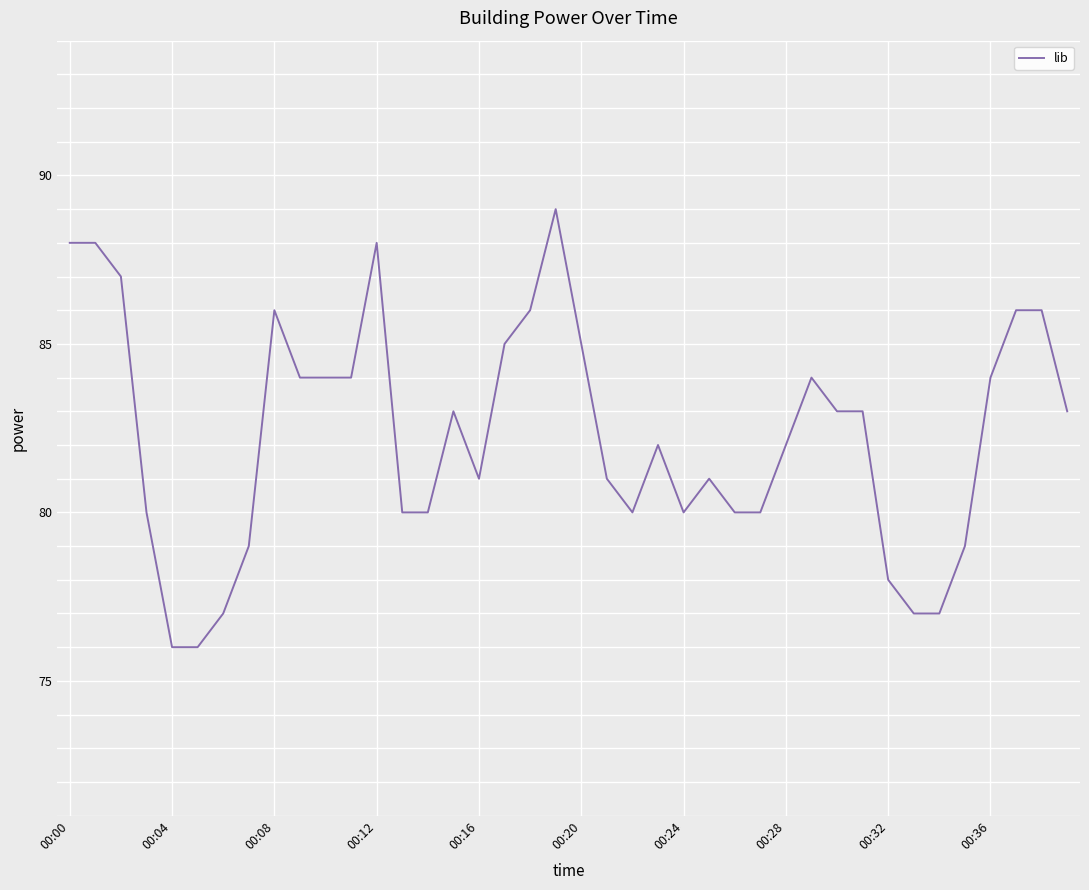

What is the greatest value displayed?

89